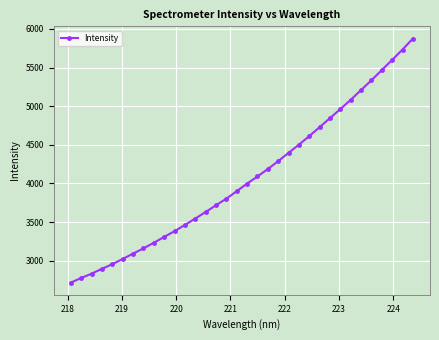

What is the value of the 6th point from the left?

3022.6